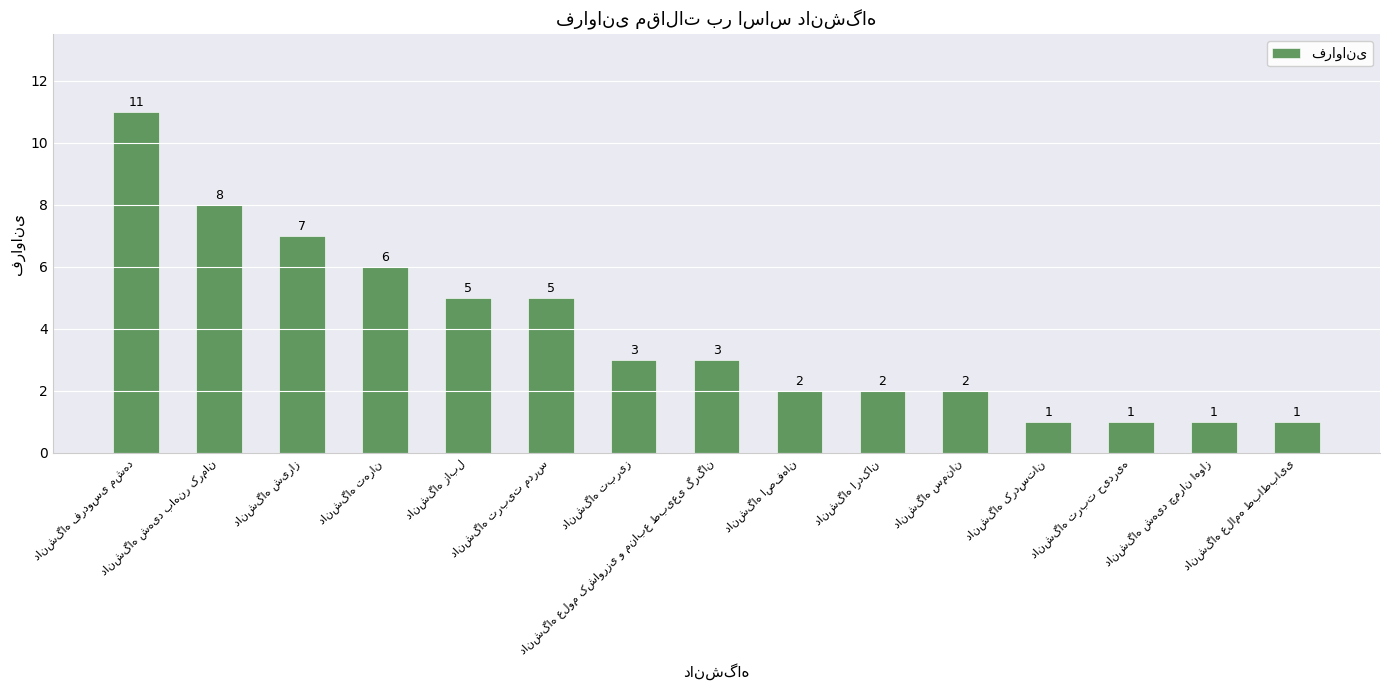

What is the sum of all values?

58